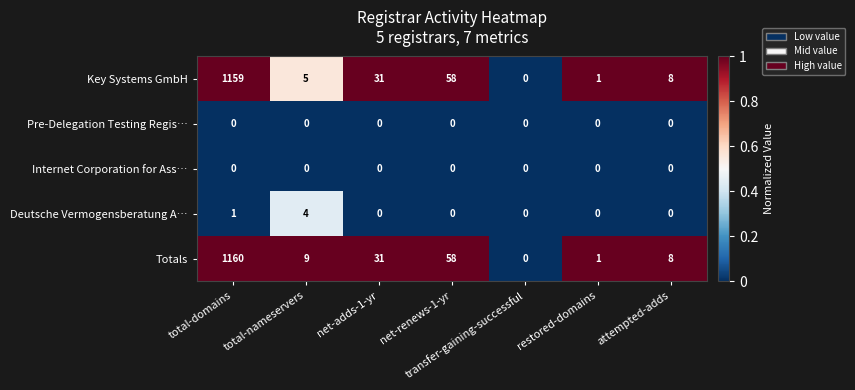

What is the difference between the maximum and second lowest values in the Totals series?

1159